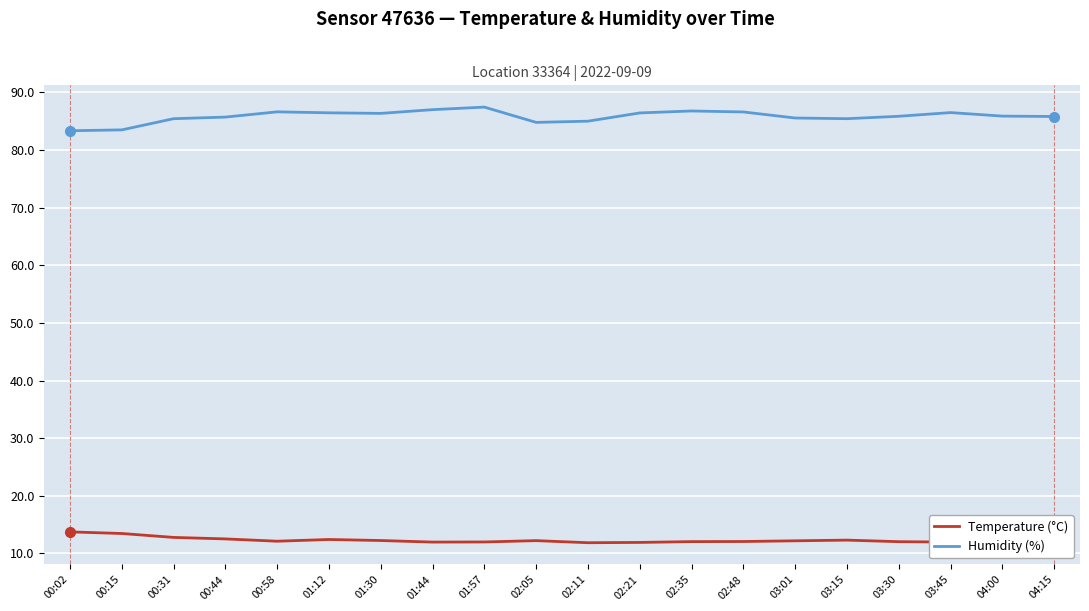

What is the lowest value of the Temperature (°C) series?

11.9